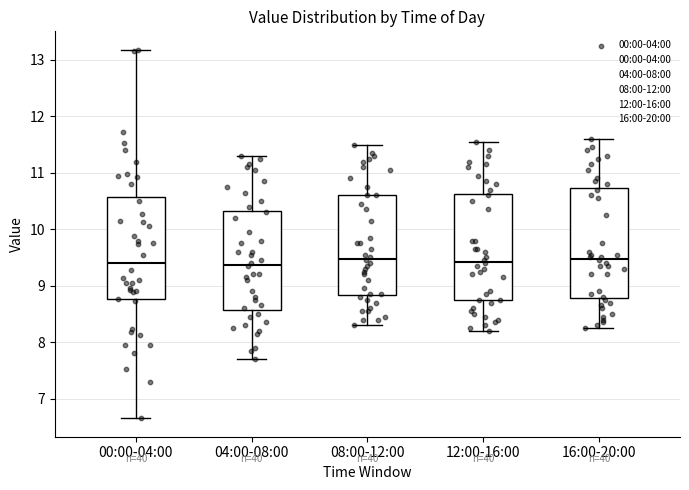

Reading left to right, transcribe this box plot: for each box, give where its median line is, the range the box spans, and where its two whiskers end, as read against the y-axis. The values are not printed on the chart, so give them approximately, as read against the axis.

00:00-04:00: median 9.4, box 8.8 to 10.6, whiskers 6.7 to 13.2
04:00-08:00: median 9.4, box 8.6 to 10.3, whiskers 7.7 to 11.3
08:00-12:00: median 9.5, box 8.8 to 10.6, whiskers 8.3 to 11.5
12:00-16:00: median 9.4, box 8.7 to 10.6, whiskers 8.2 to 11.6
16:00-20:00: median 9.5, box 8.8 to 10.7, whiskers 8.3 to 11.6